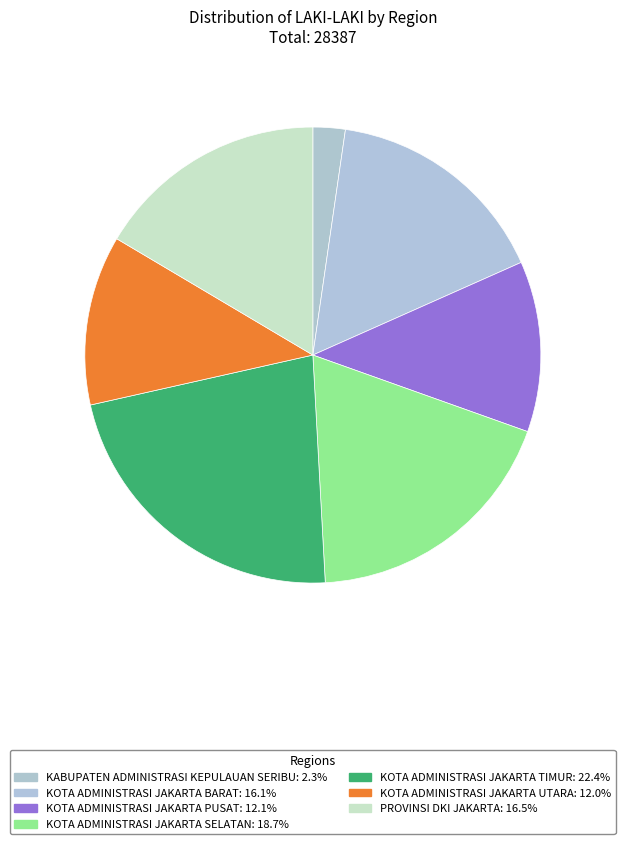

The KABUPATEN ADMINISTRASI KEPULAUAN SERIBU slice represents 10% of the pie. True or false?

False